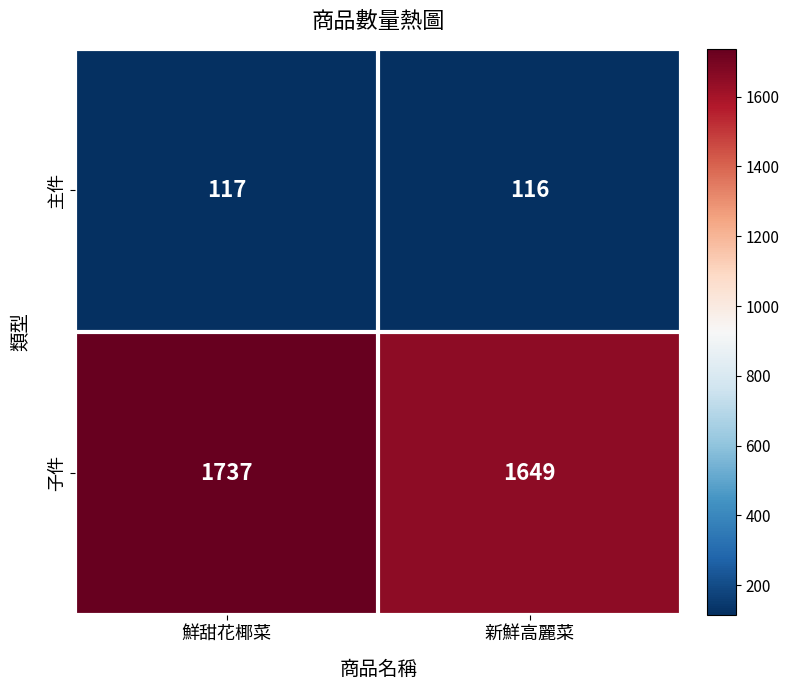

Reading right to left, list all the values displayed in this chart.

主件: 116	117
子件: 1649	1737